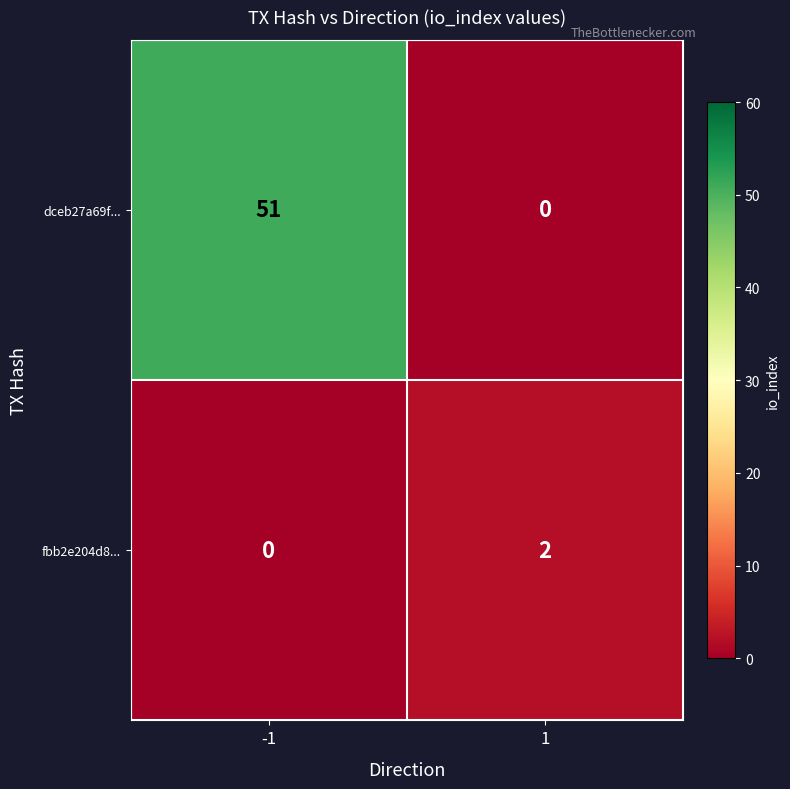

Reading left to right, extract all data points from this chart.

dceb27a69f...: -1=51	1=0
fbb2e204d8...: -1=0	1=2